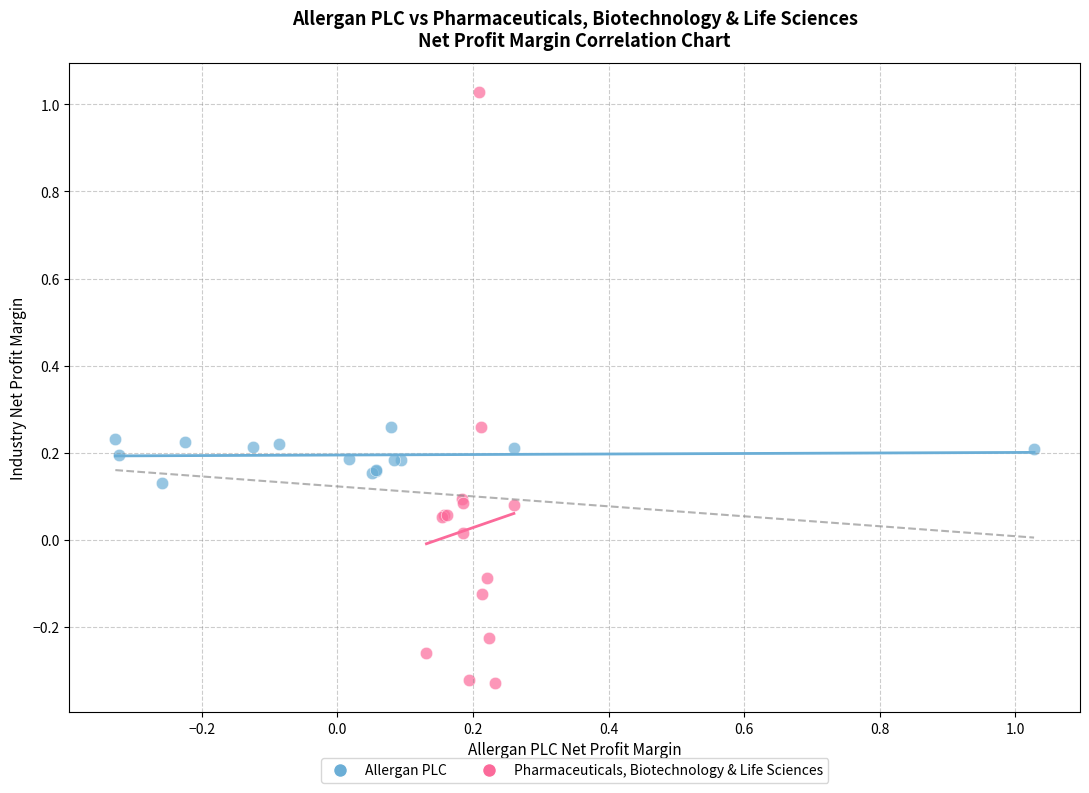

Which series reaches the maximum Y coordinate?

Pharmaceuticals, Biotechnology & Life Sciences